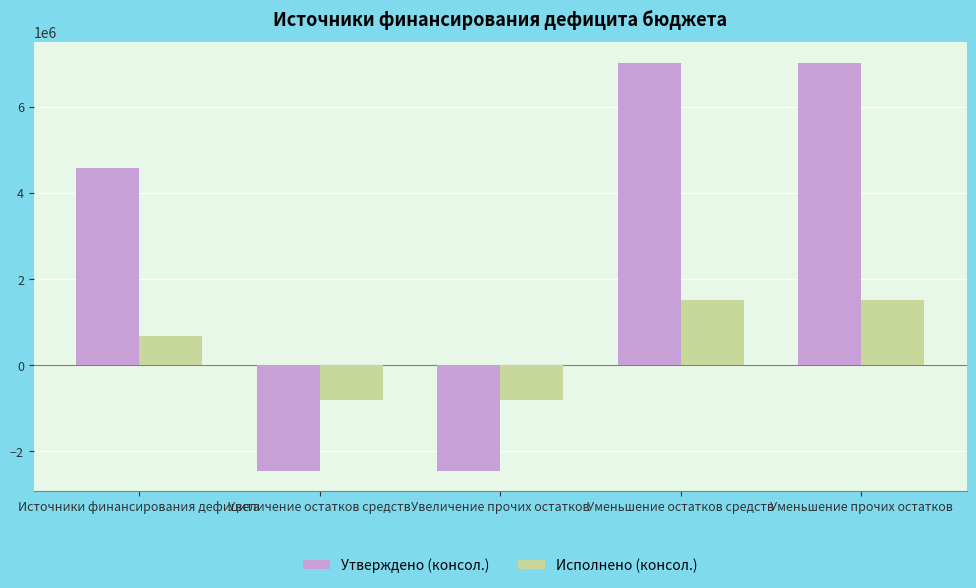

What is the value of the Исполнено (консол.) bar at the 1st from the left?

689908.7